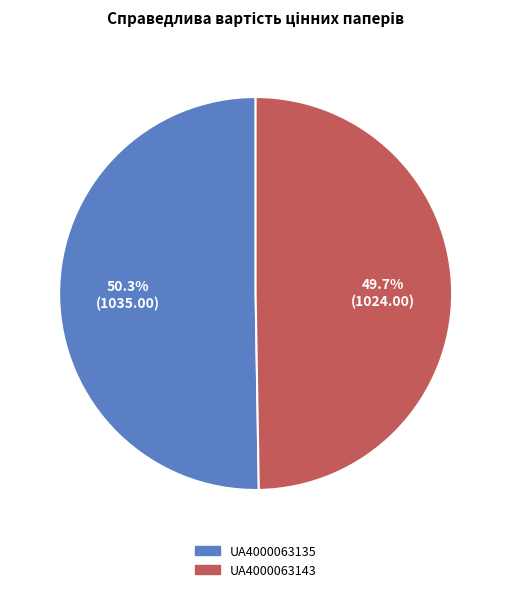

What percentage is the UA4000063135 slice, to the nearest percent?

50%